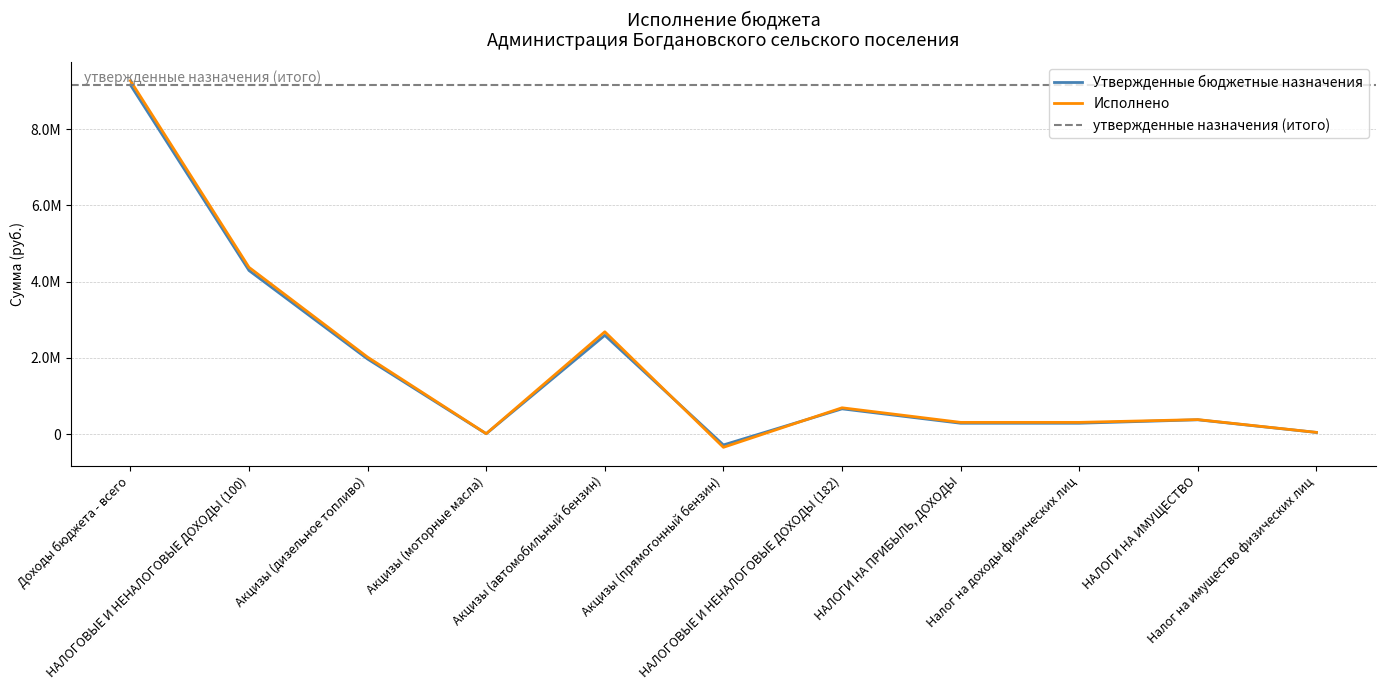

True or false: Утвержденные бюджетные назначения has a value of 1971120.0 at Акцизы (дизельное топливо).

True